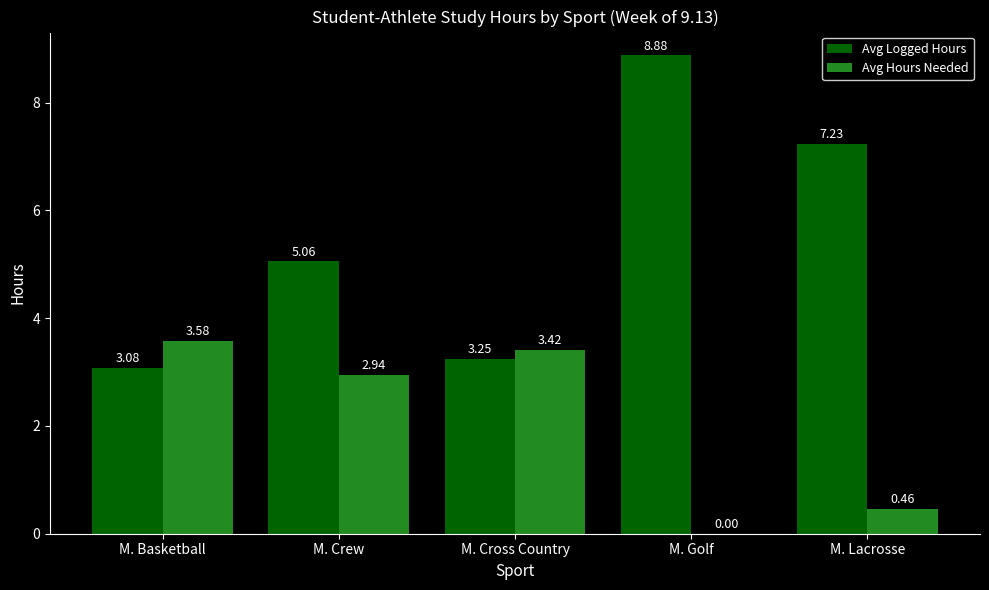

How many series are shown in this chart?

2